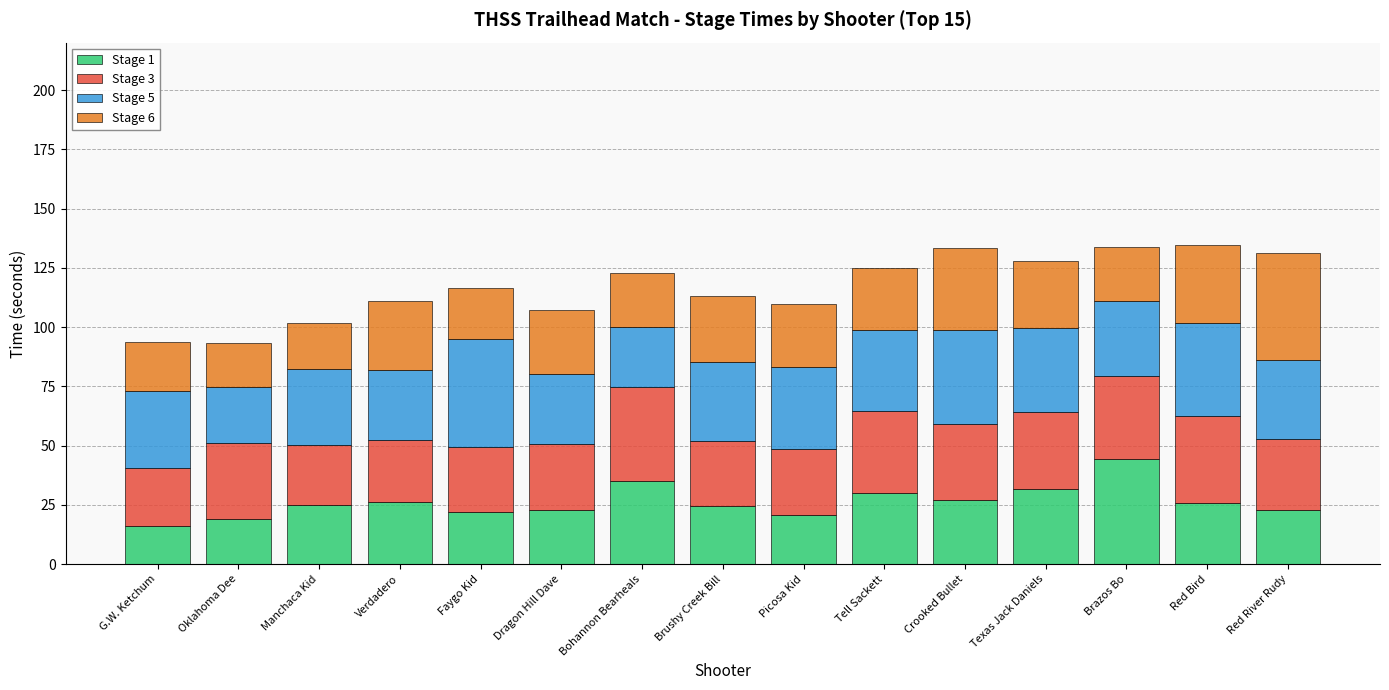

Does the chart contain stacked bars?

Yes